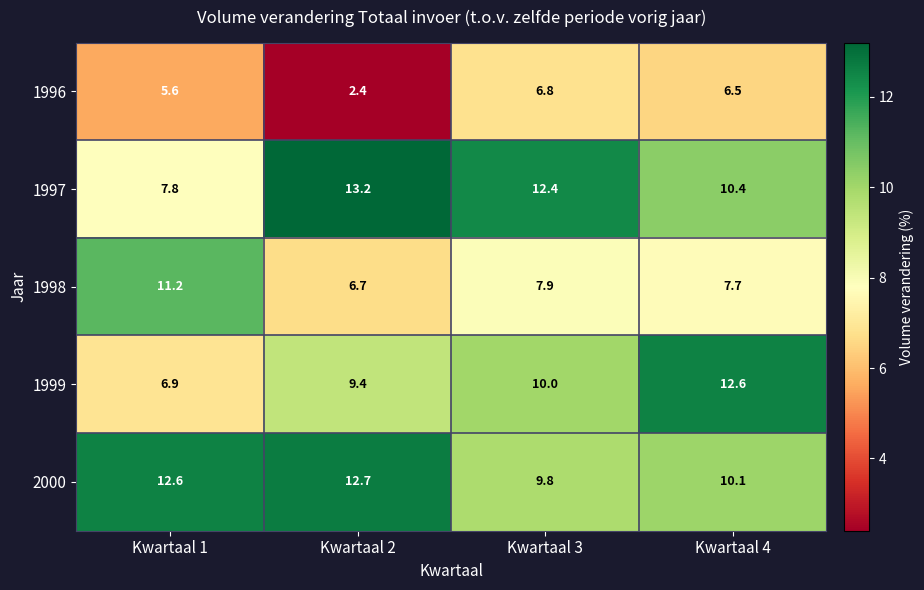

Reading right to left, list all the values displayed in this chart.

1996: 6.5	6.8	2.4	5.6
1997: 10.4	12.4	13.2	7.8
1998: 7.7	7.9	6.7	11.2
1999: 12.6	10.0	9.4	6.9
2000: 10.1	9.8	12.7	12.6